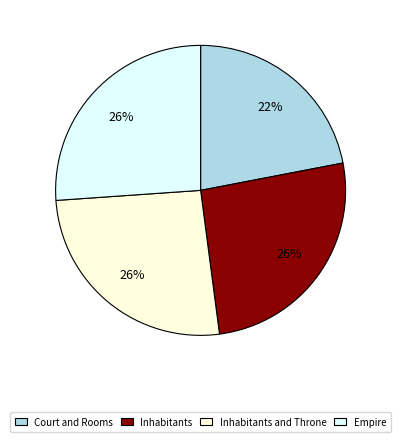

Does any single category account for the majority?

No